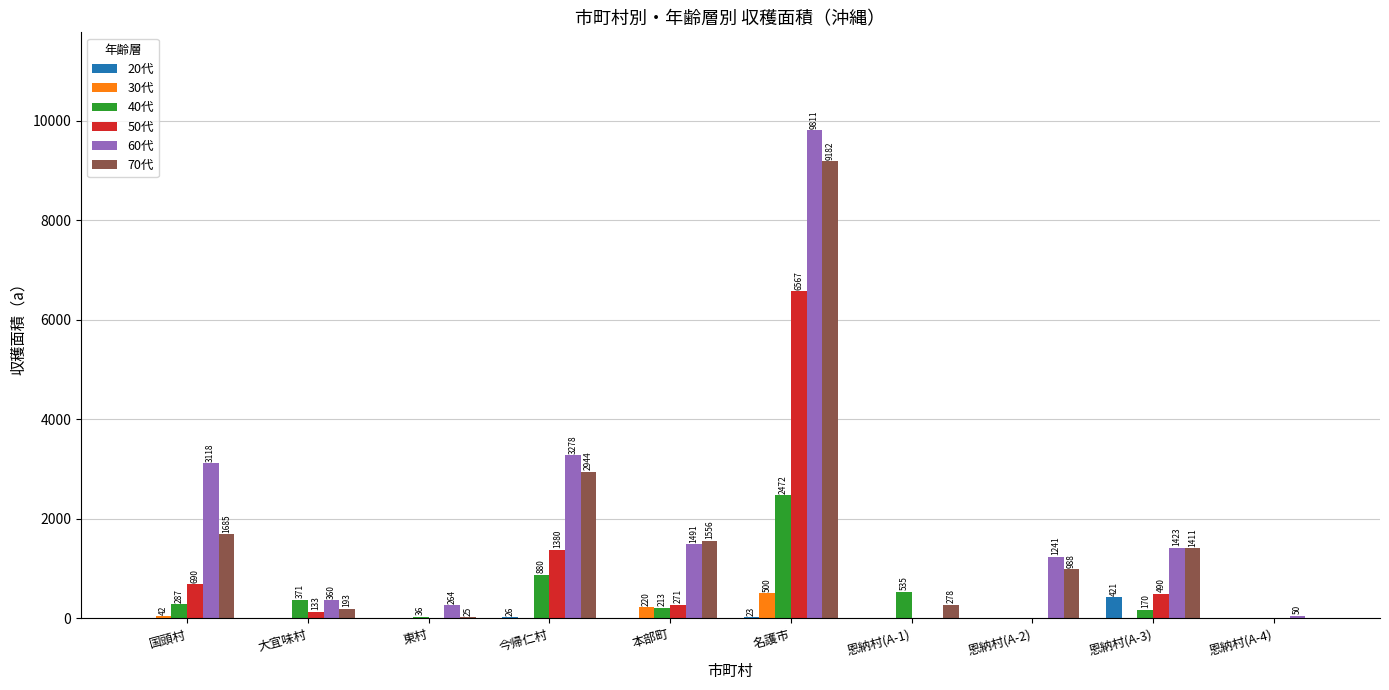

Which category has the highest value in the 50代 series?

名護市